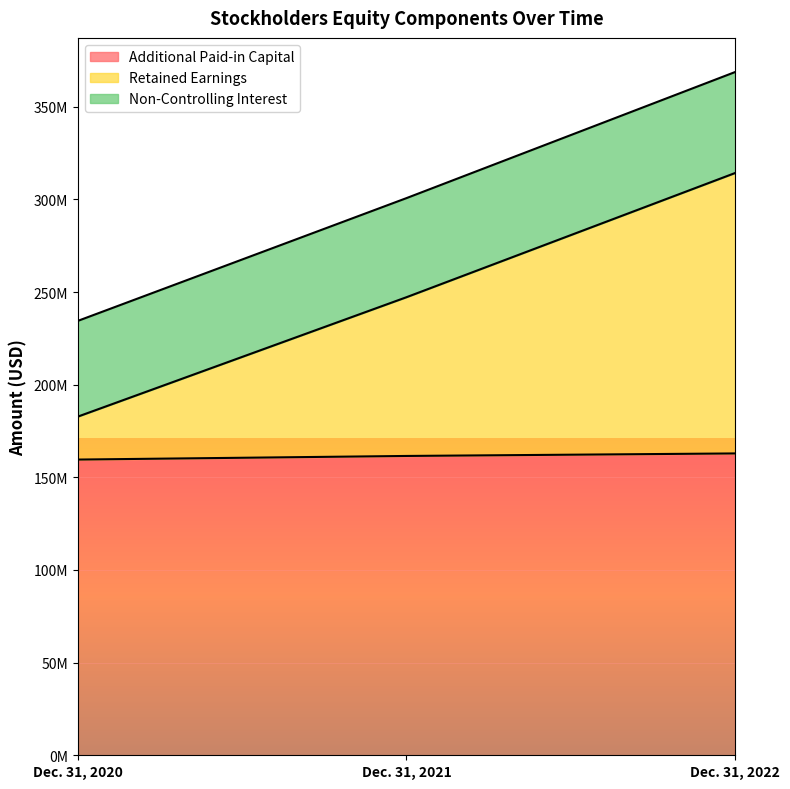

What is the average value of the Non-Controlling Interest series?

301273544